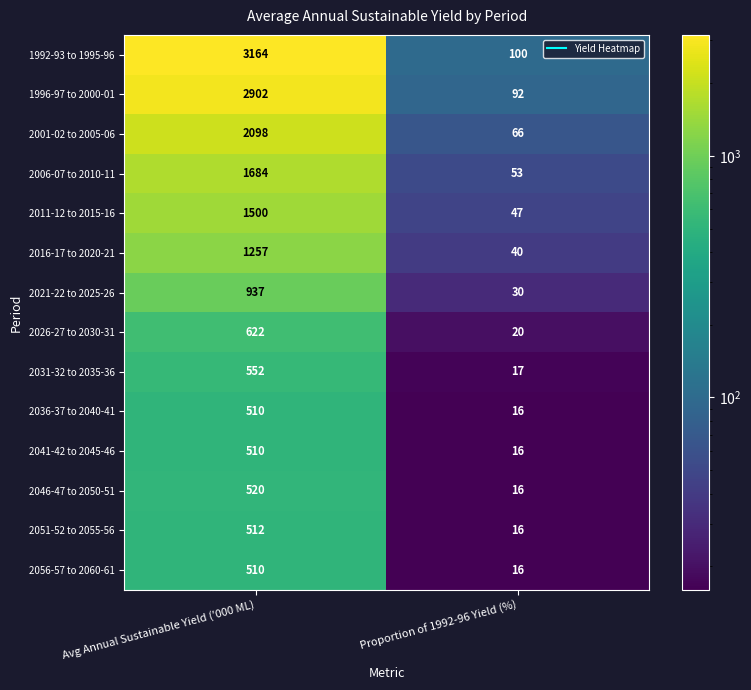

Is it true that 2036-37 to 2040-41 equals 26 at Proportion of 1992-96 Yield (%)?

False